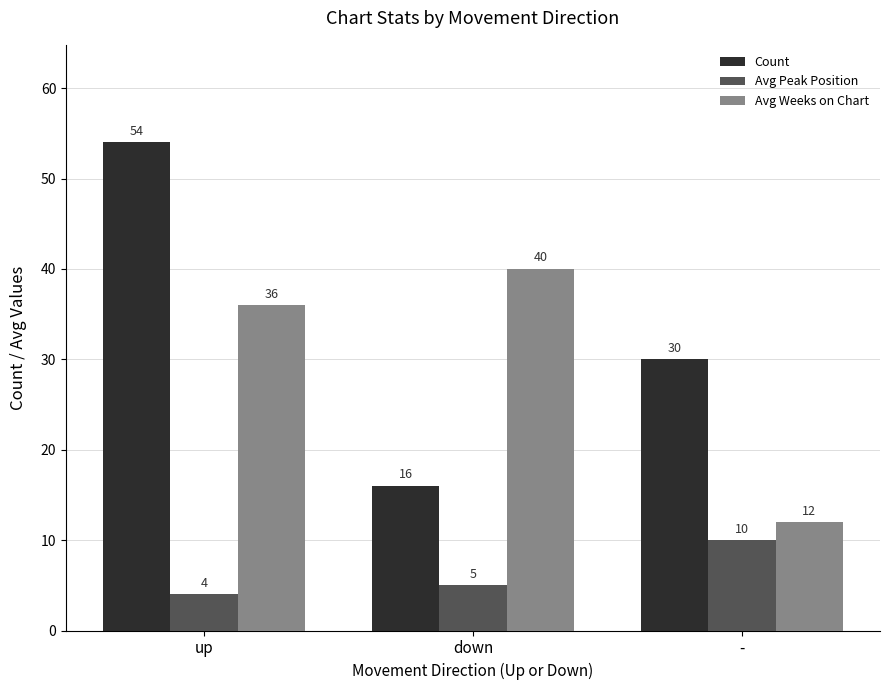

How many groups of bars are there?

3